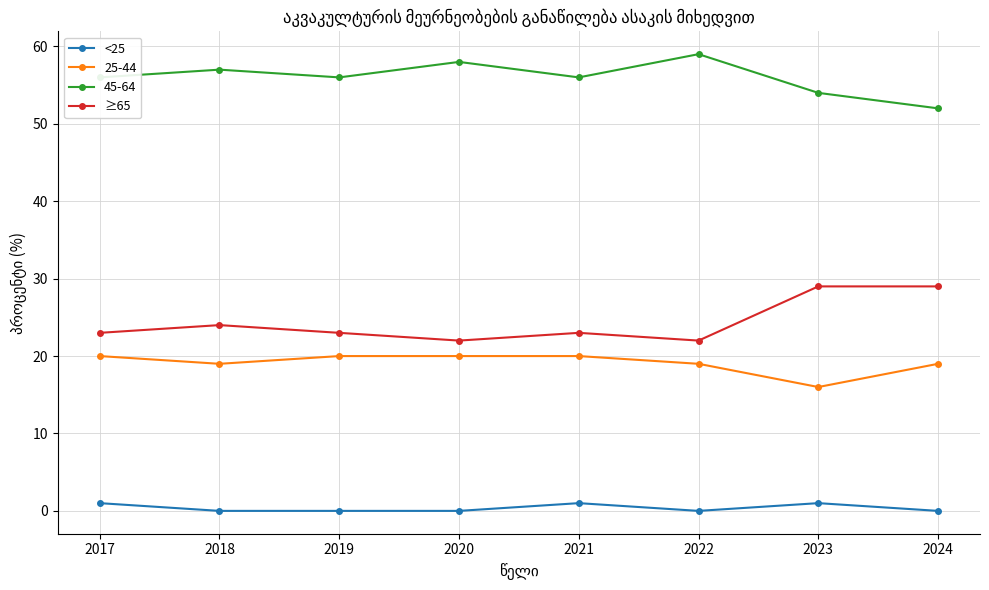

What is the difference between the maximum and second lowest values in the ≥65 series?

7